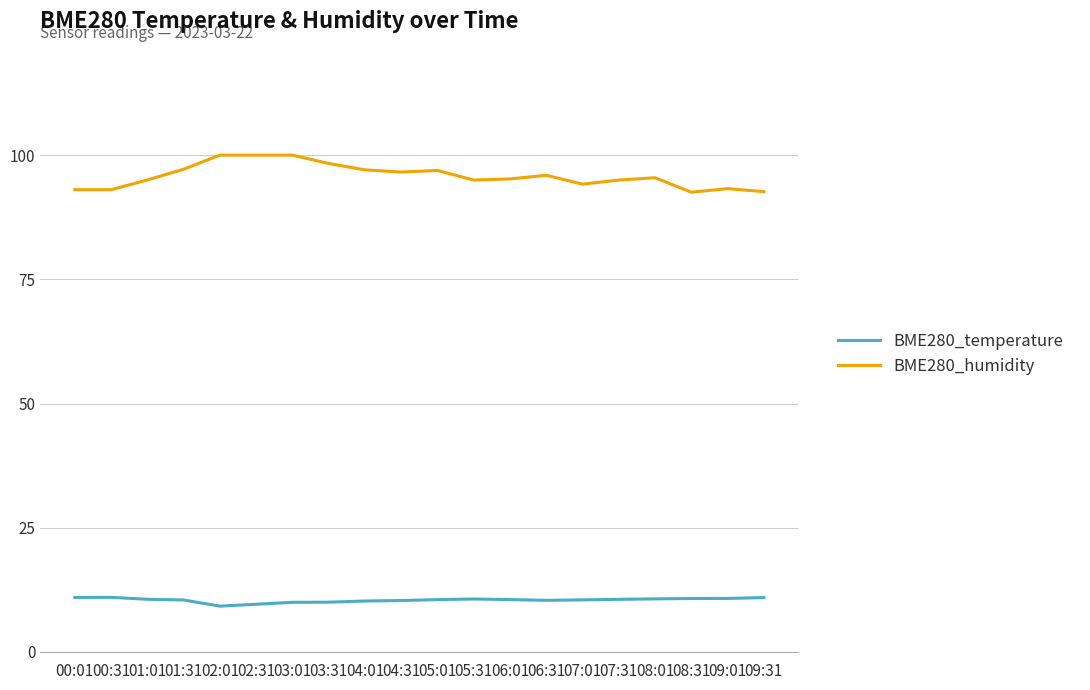

Rank the series by their average value, from highest to lowest.

BME280_humidity, BME280_temperature